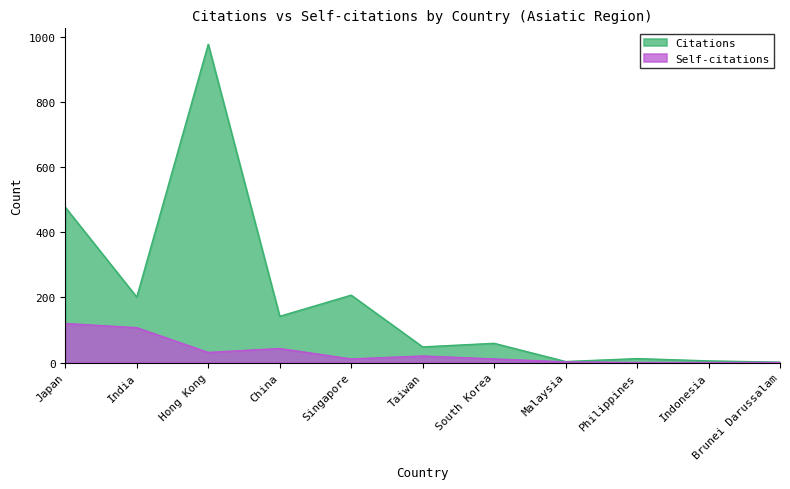

How many lines are shown in the chart?

2